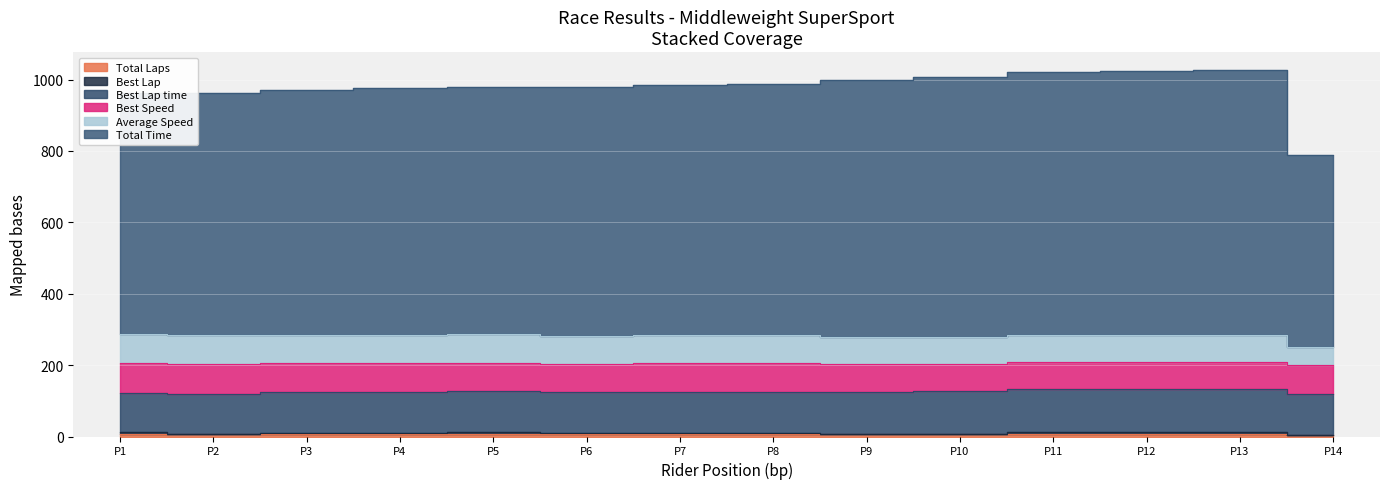

How many interior local peaks does the Best Lap series have?

2